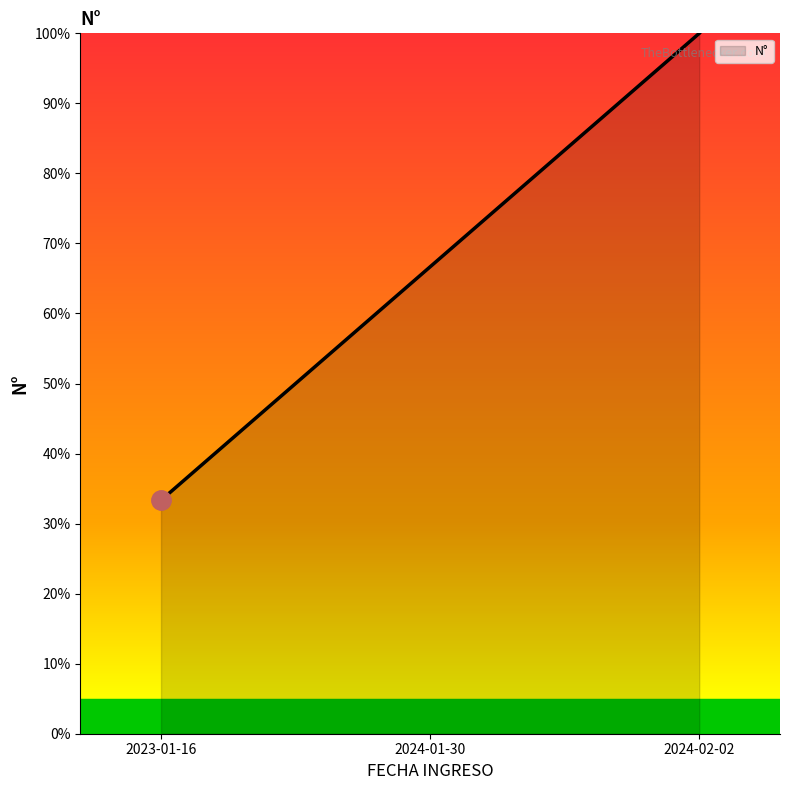

What is the difference between the maximum and minimum values?

66.7